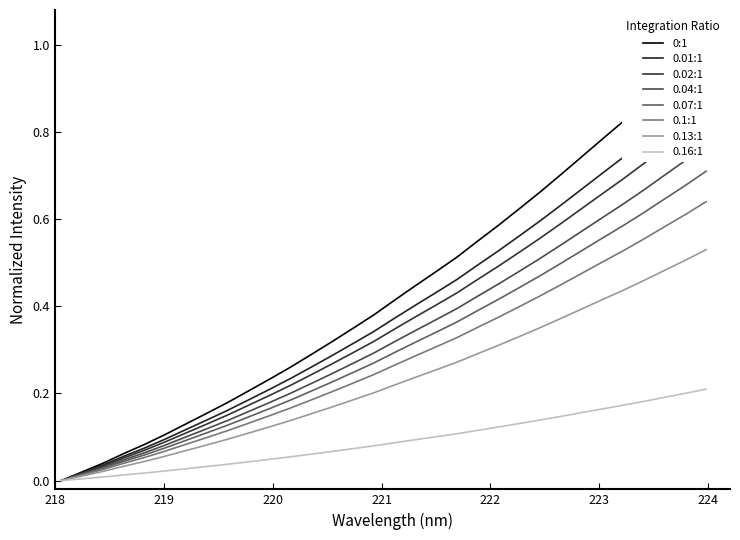

The value at 19 is 0.2. True or false?

False